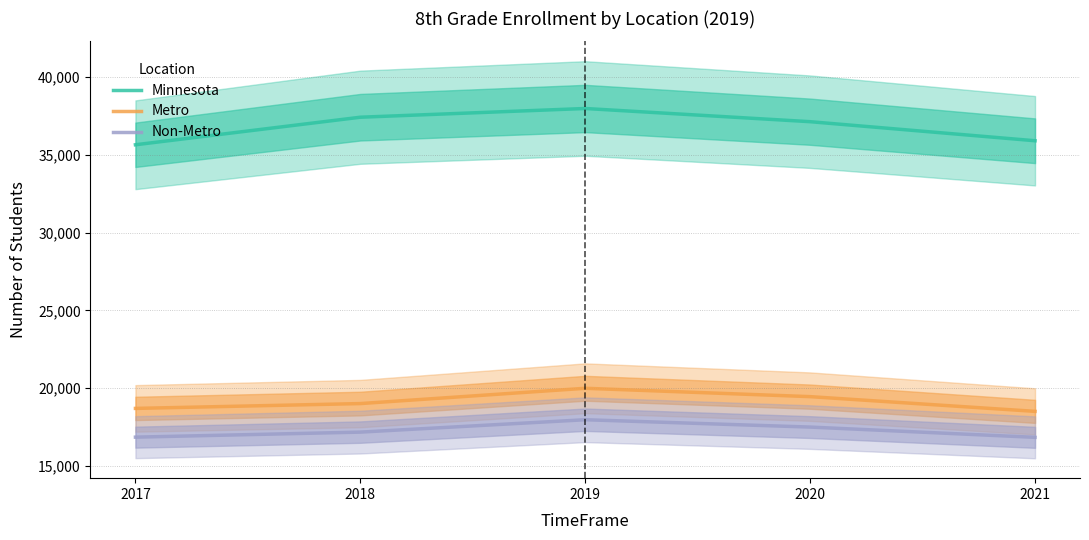

Where is Metro nearest to the value 19258?

2020